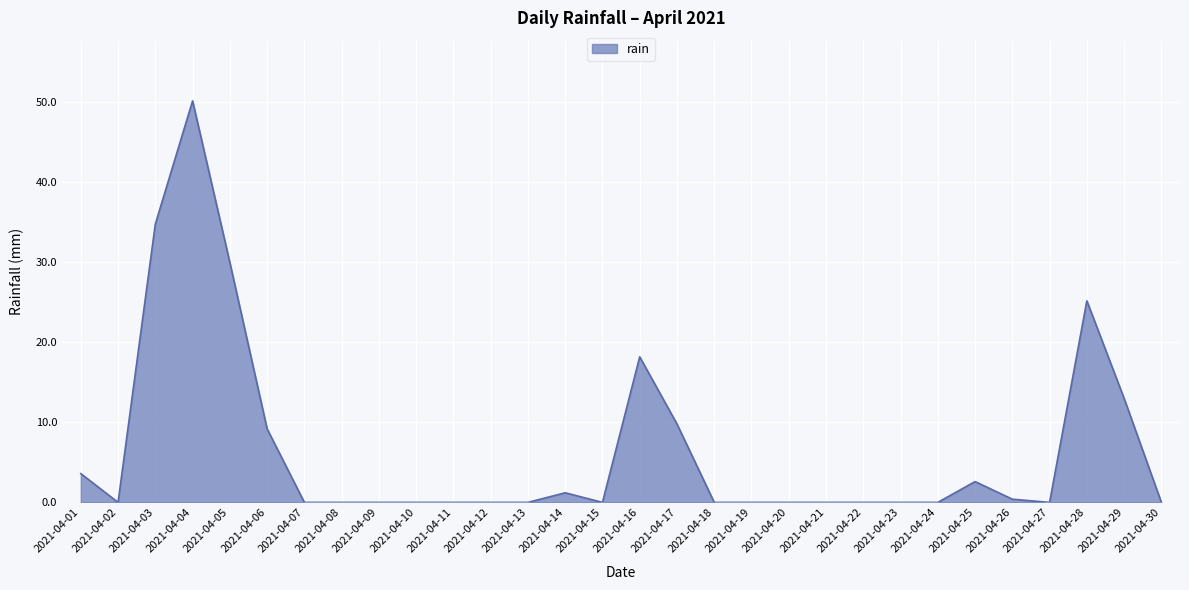

What is the change in value from 2021-04-16 to 2021-04-19?

-18.2